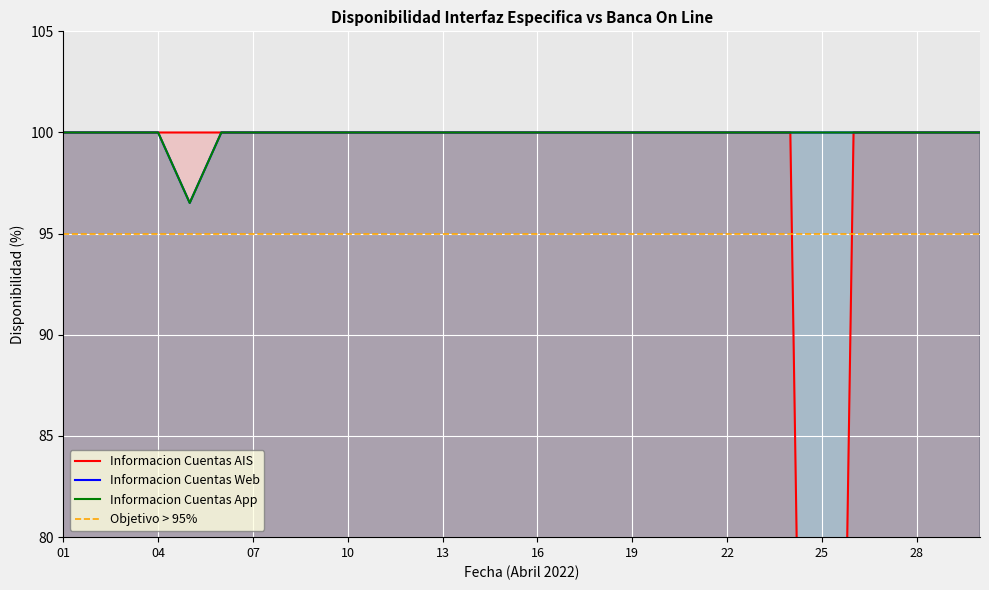

True or false: Informacion Cuentas App and Informacion Cuentas Web cross at least once.

False